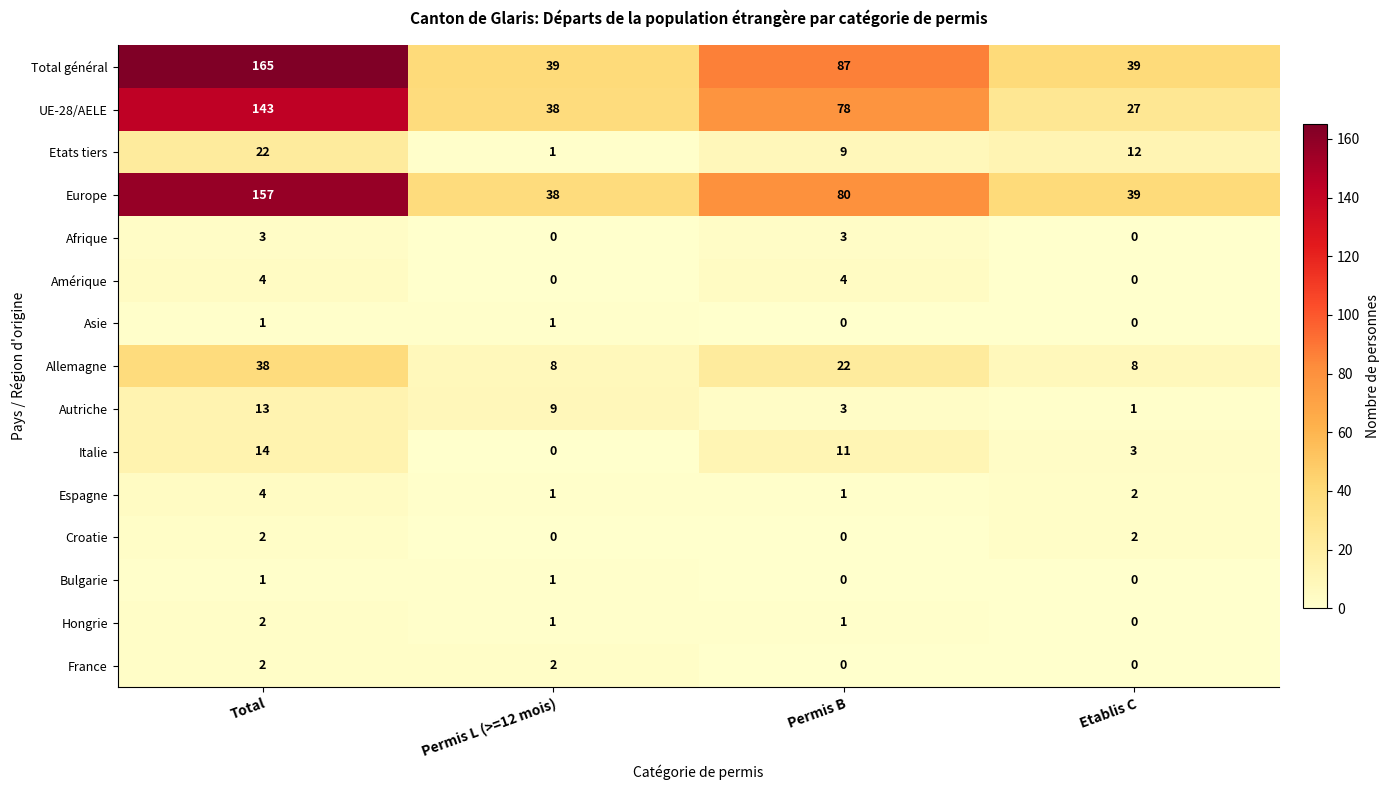

True or false: Allemagne has a value of 54 at Total.

False